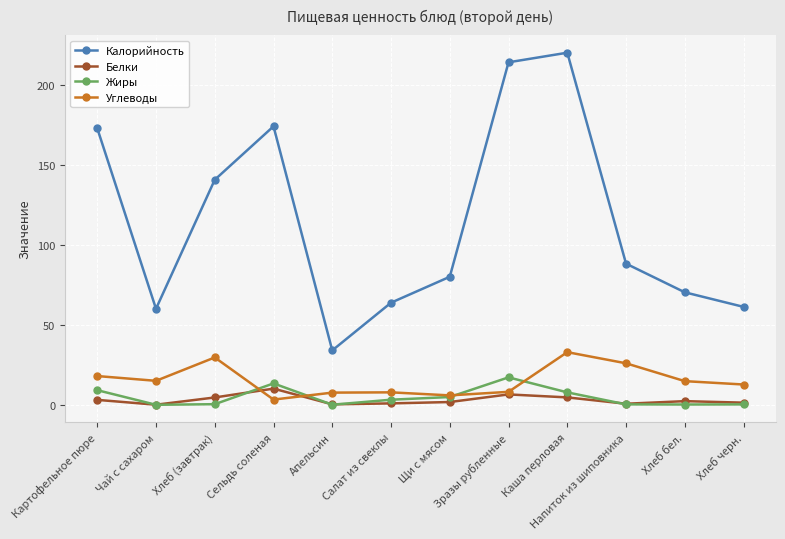

What position from the left is Хлеб черн.?

12